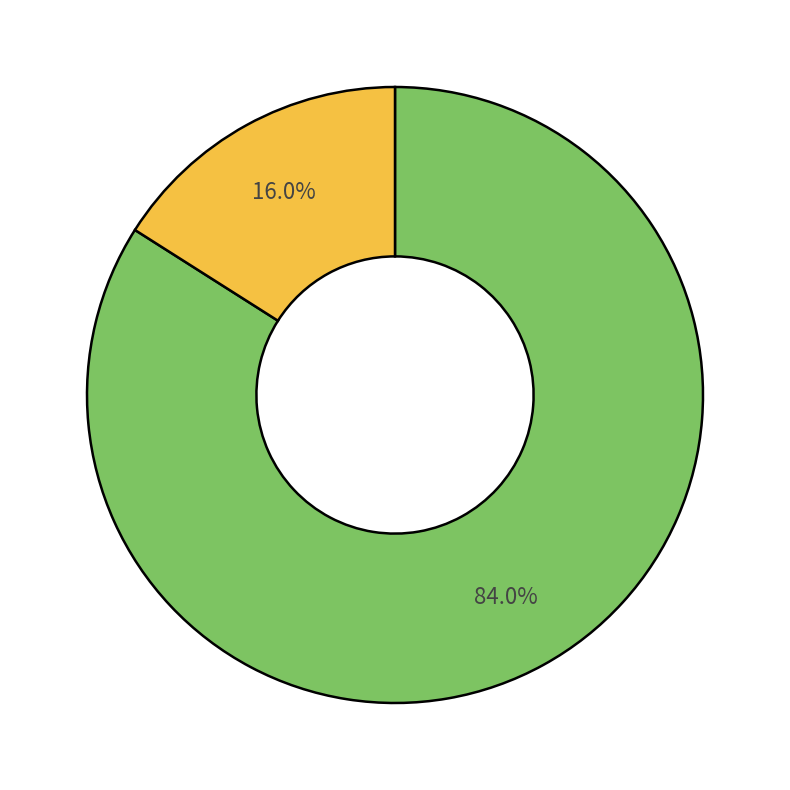

Does any single category account for the majority?

Yes